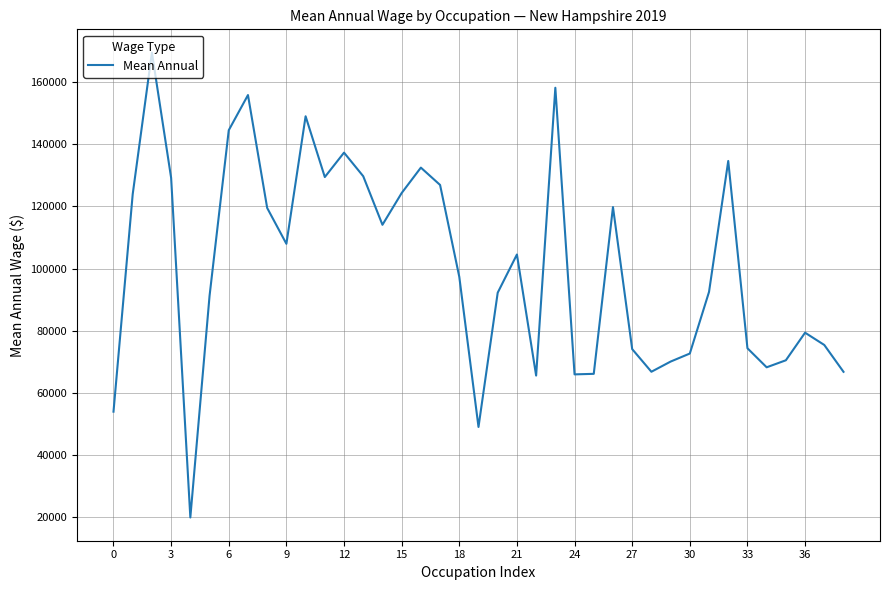

What is the minimum value shown in the chart?

19904